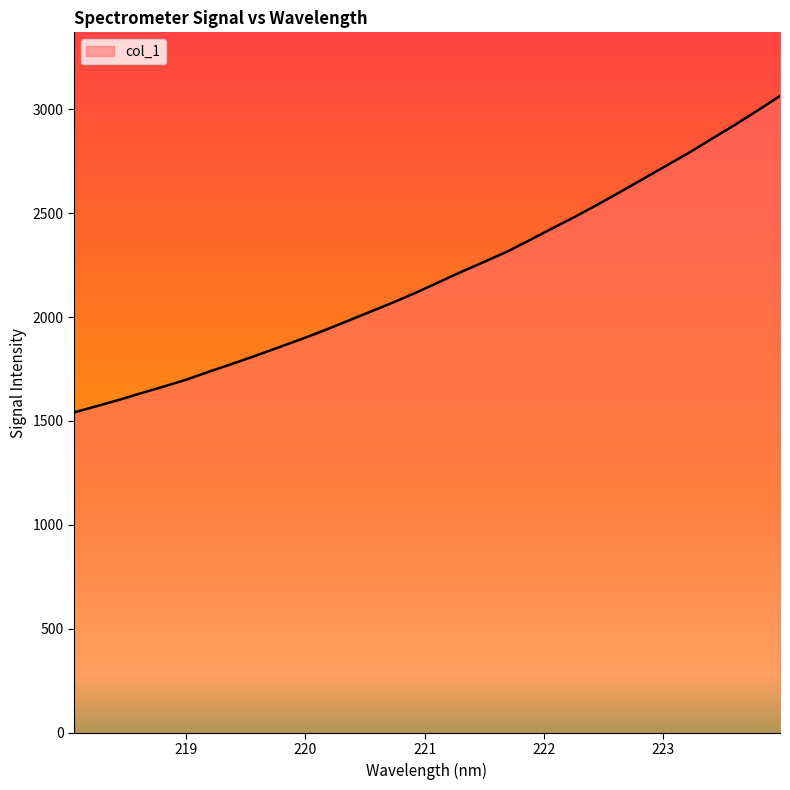

What is the difference between the maximum and minimum values?

1522.1